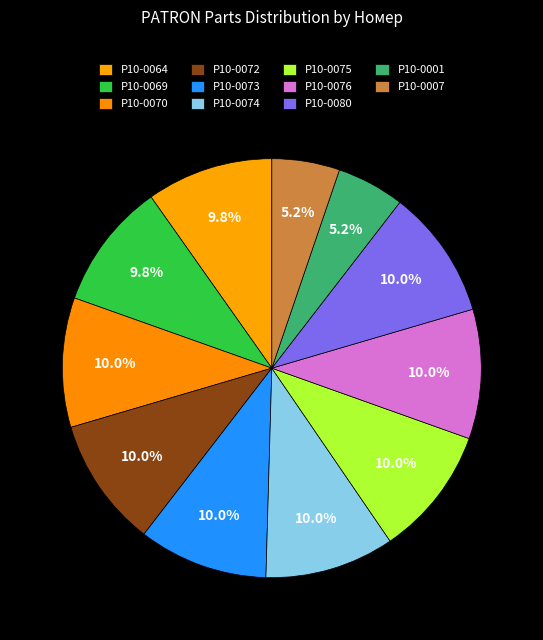

Which slice is the largest?

P10-0080